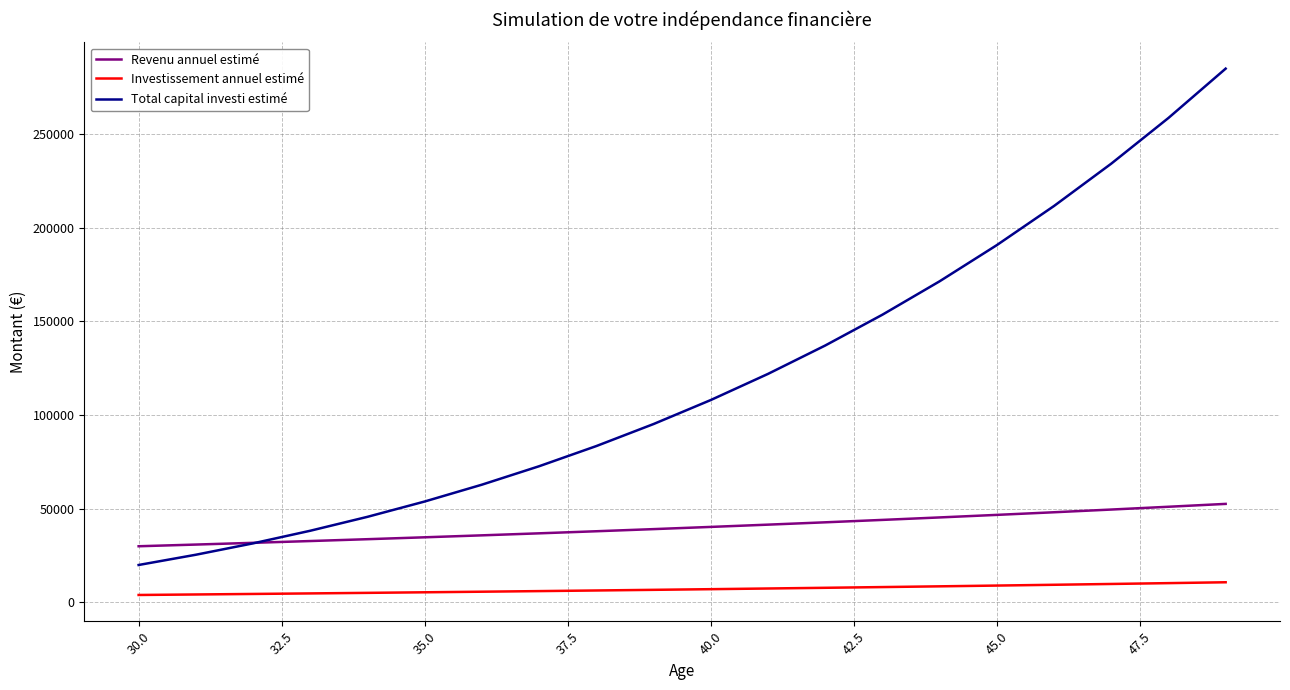

Rank the series by their average value, from lowest to highest.

Investissement annuel estimé, Revenu annuel estimé, Total capital investi estimé